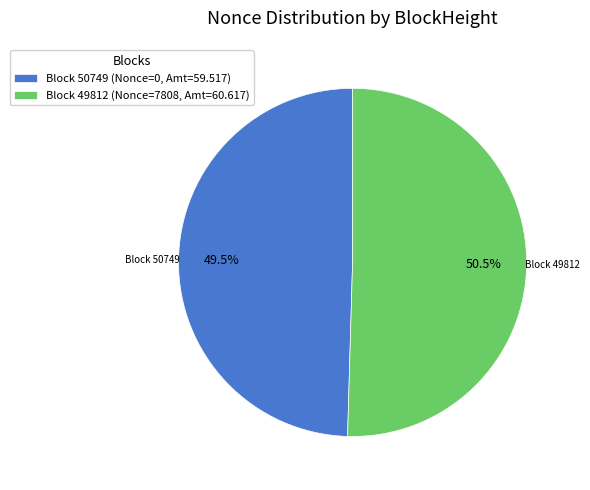

Which category accounts for the majority?

Block 49812